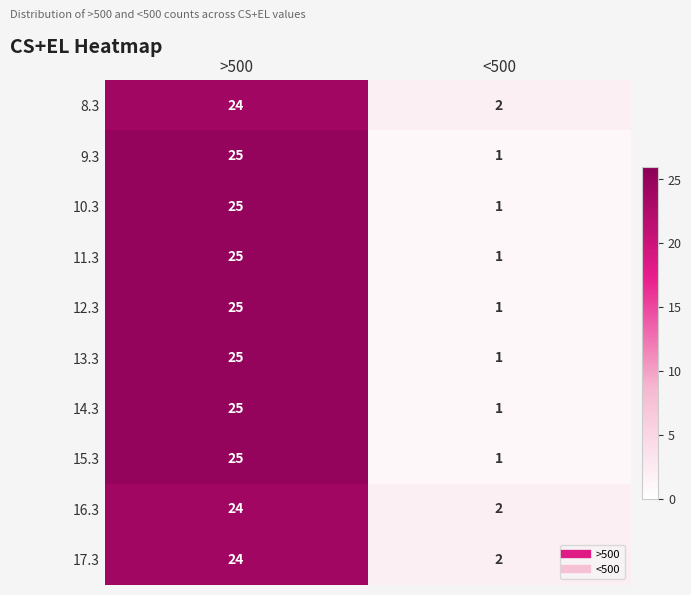

The value of 17.3 at >500 is 40. True or false?

False